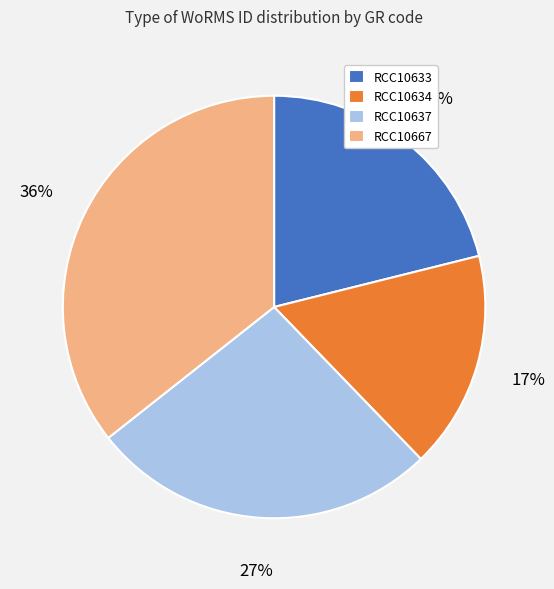

Is the sum of RCC10637 and RCC10634 greater than half?

No